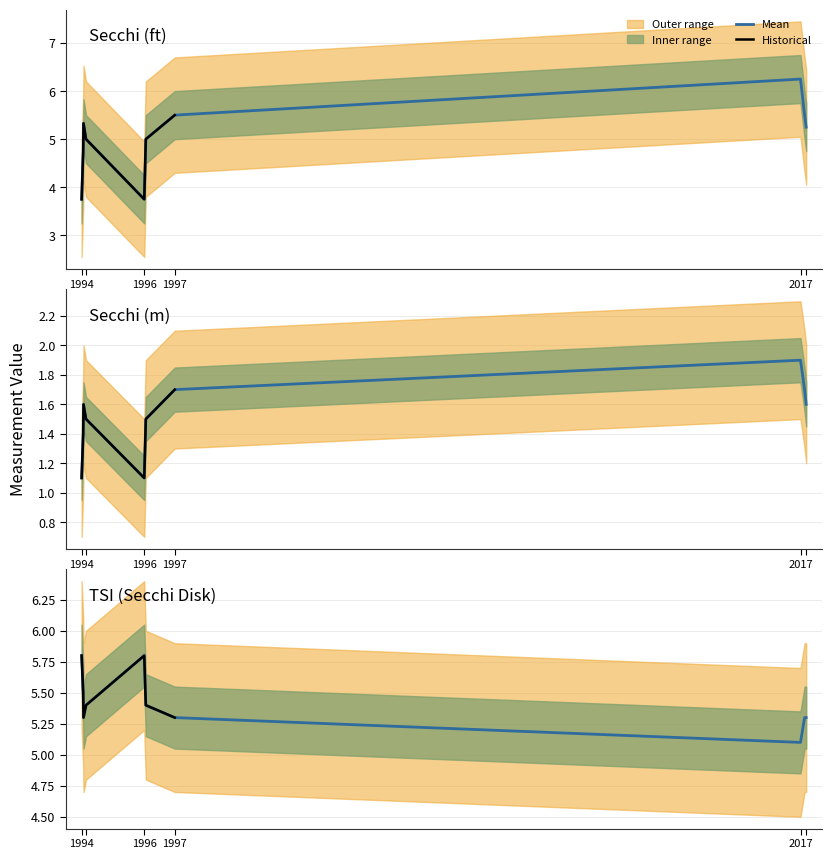

Which series has the largest total across all categories?

Tsi Sd